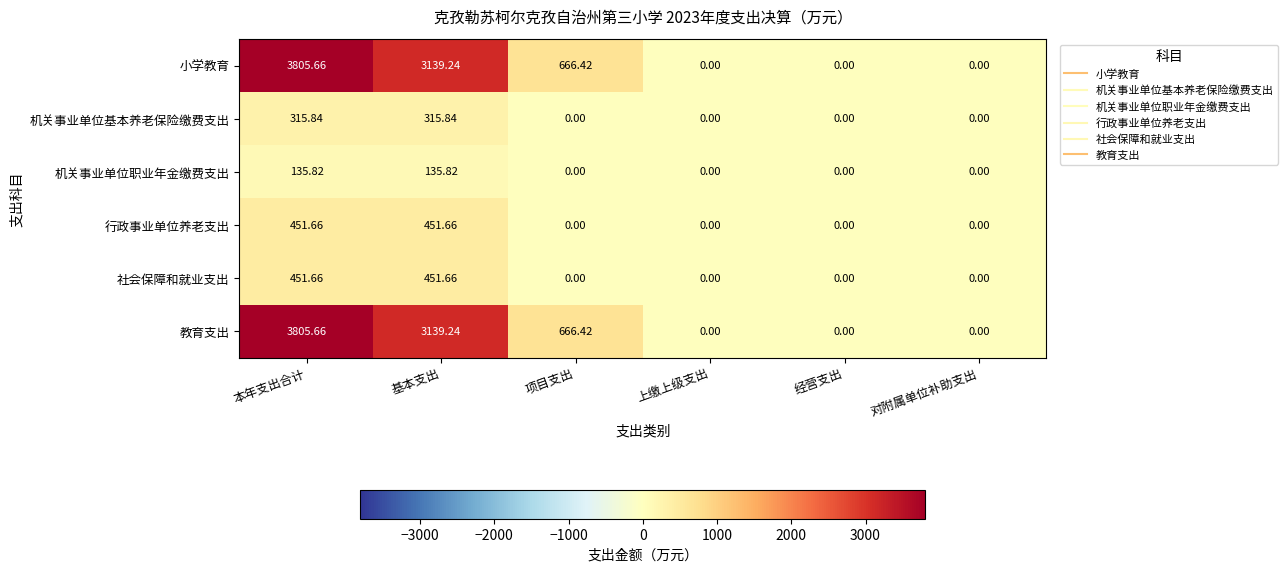

Is the value of 教育支出 at 本年支出合计 greater than the value of 社会保障和就业支出 at 项目支出?

Yes